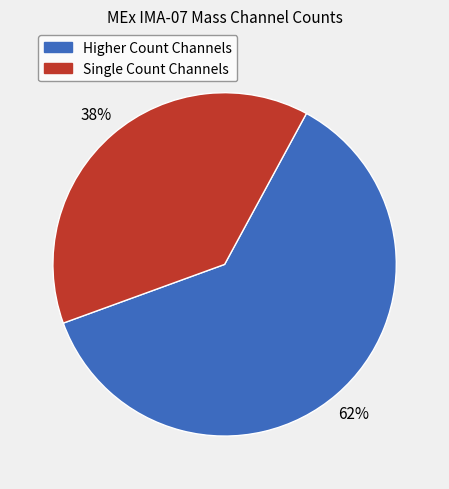

Count the number of slices in the pie.

2